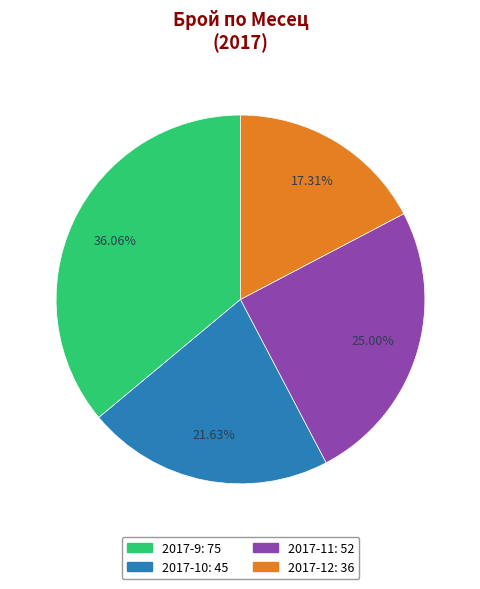

What portion of the pie excludes 2017-11?

75.0%